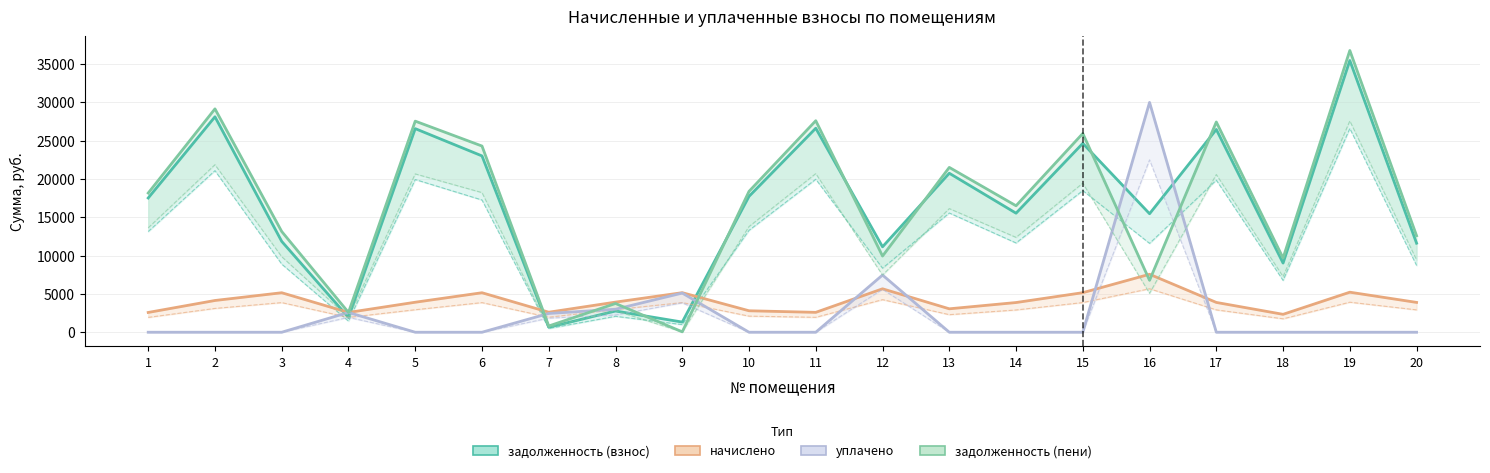

What is the difference between the начислено values at 3 and 15?

7.8